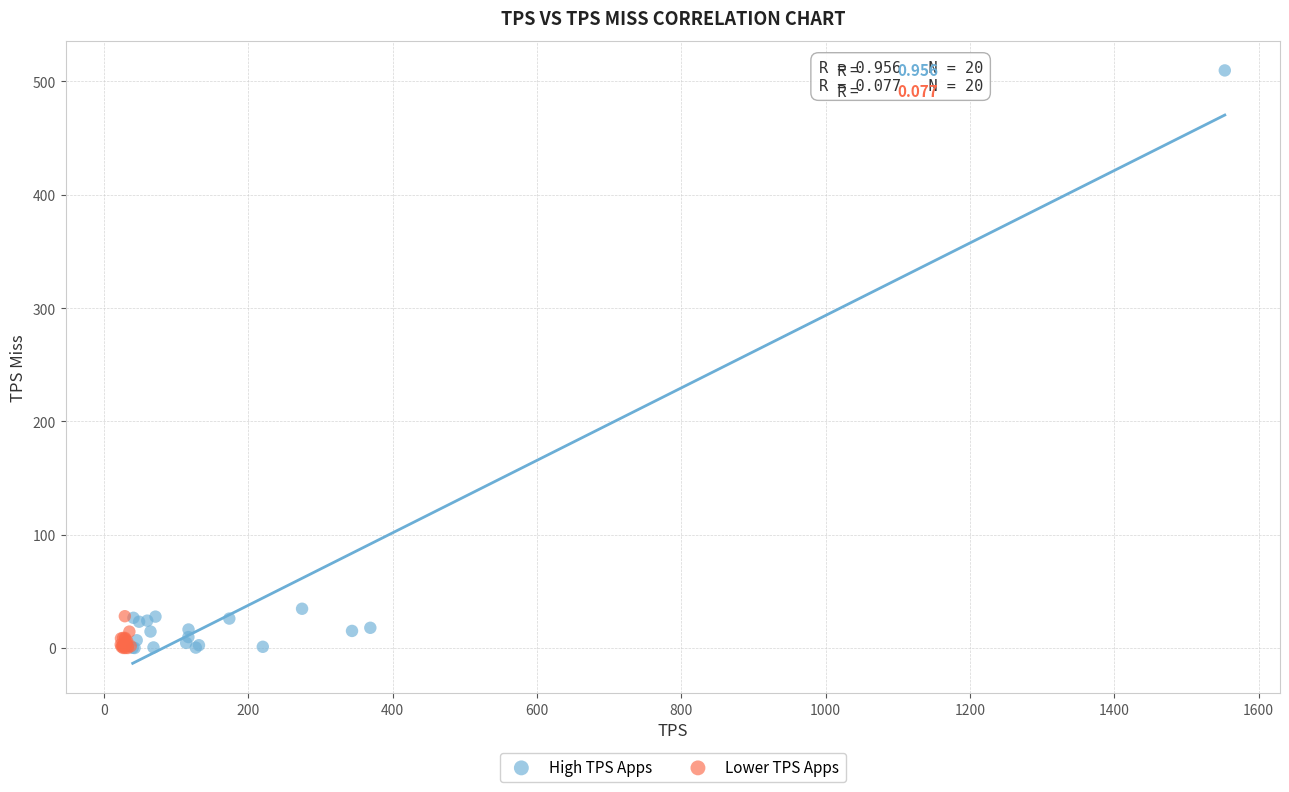

Which series has the largest Y range (max minus min)?

High TPS Apps